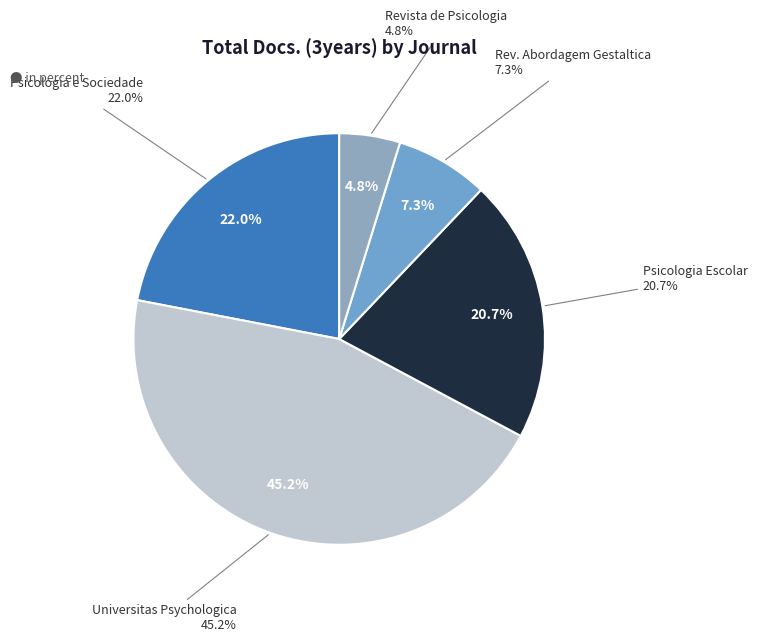

How many segments does this pie chart have?

5